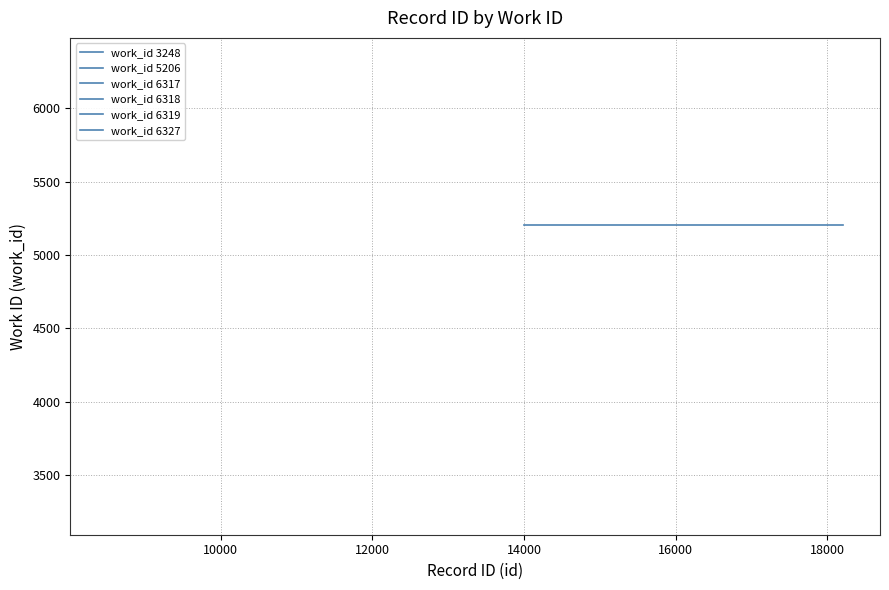

Which series has the largest total across all categories?

work_id_6327